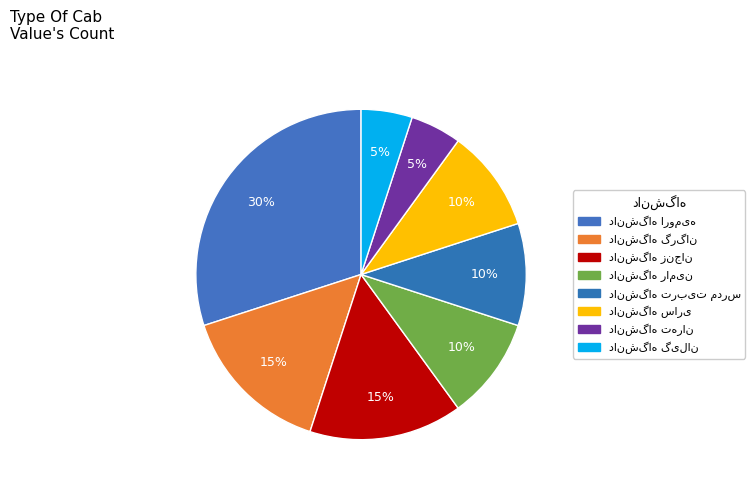

How many segments does this pie chart have?

8